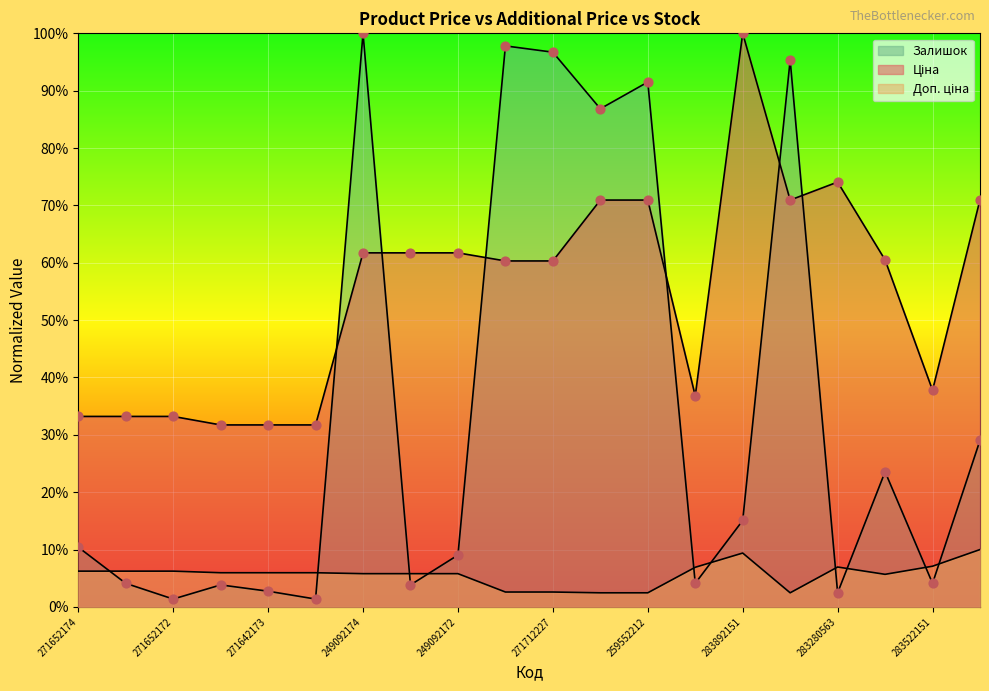

Which series has the widest spread of Y values?

Залишок